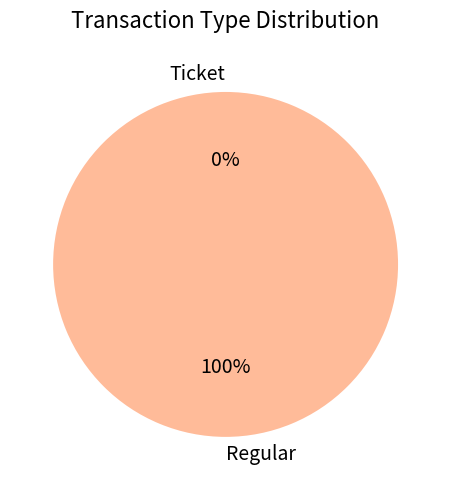

Count the number of slices in the pie.

2